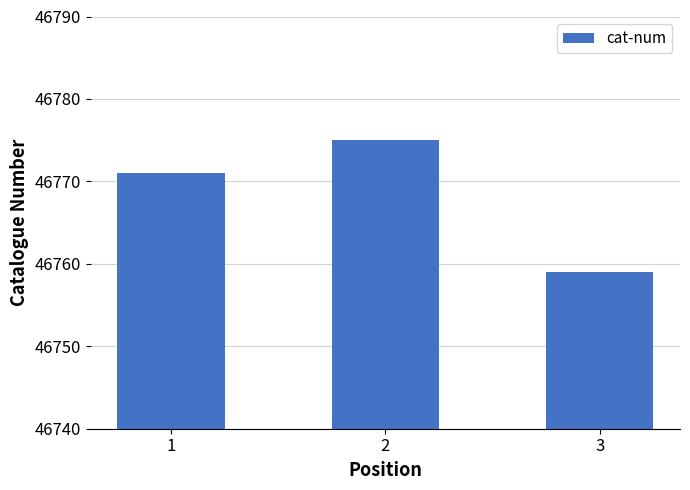

How many series are shown in this chart?

1